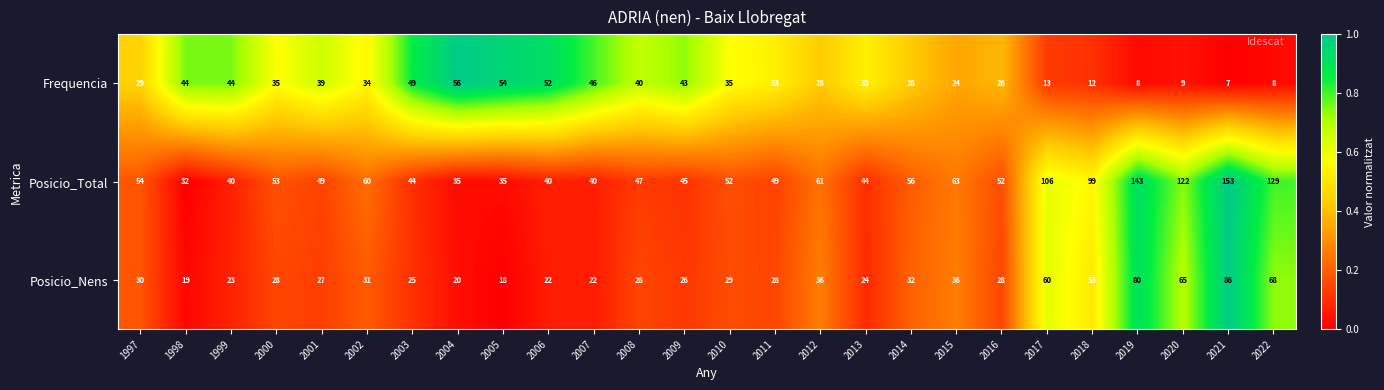

Count the number of data series in this chart.

3